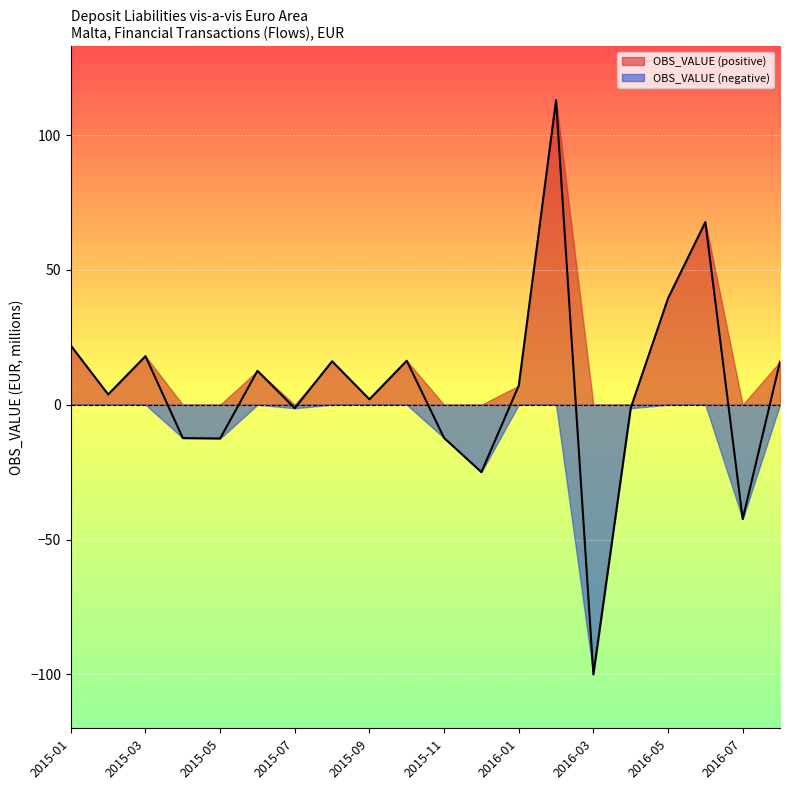

List the labels in order of value, largest first.

2016-02, 2016-06, 2016-05, 2015-01, 2015-03, 2015-10, 2015-08, 2016-08, 2015-06, 2016-01, 2015-02, 2015-09, 2016-04, 2015-07, 2015-11, 2015-04, 2015-05, 2015-12, 2016-07, 2016-03